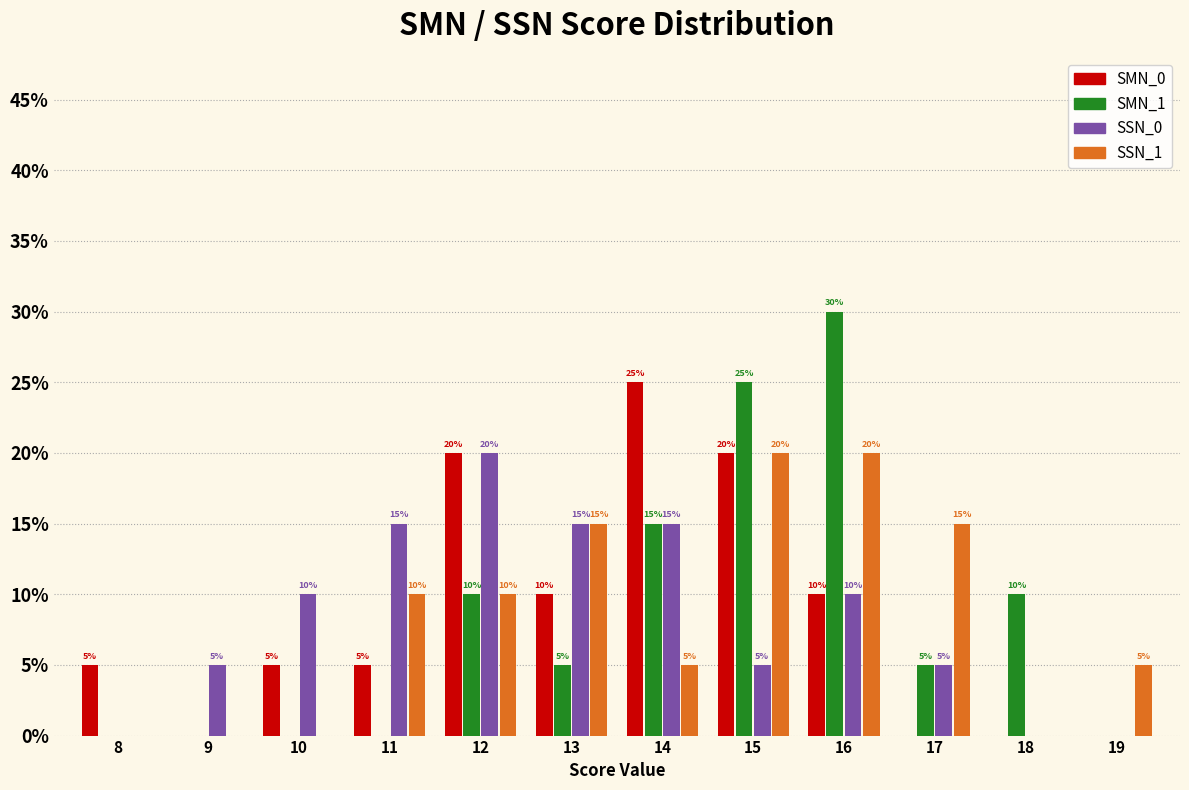

Are the bars horizontal?

No